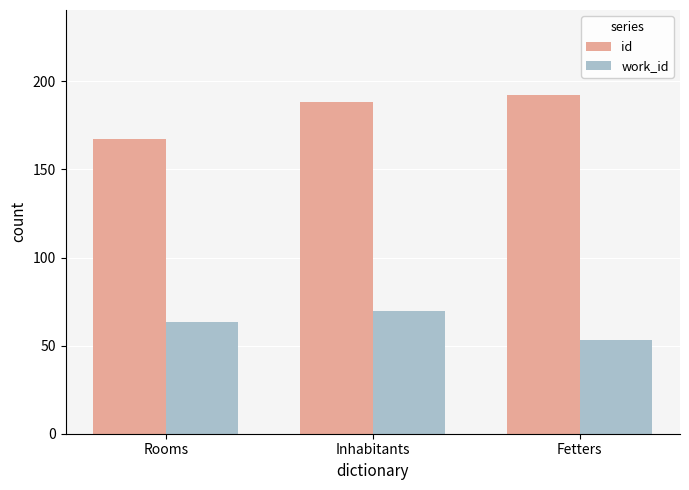

What is the sum of the id values at Inhabitants and Rooms?

355.4